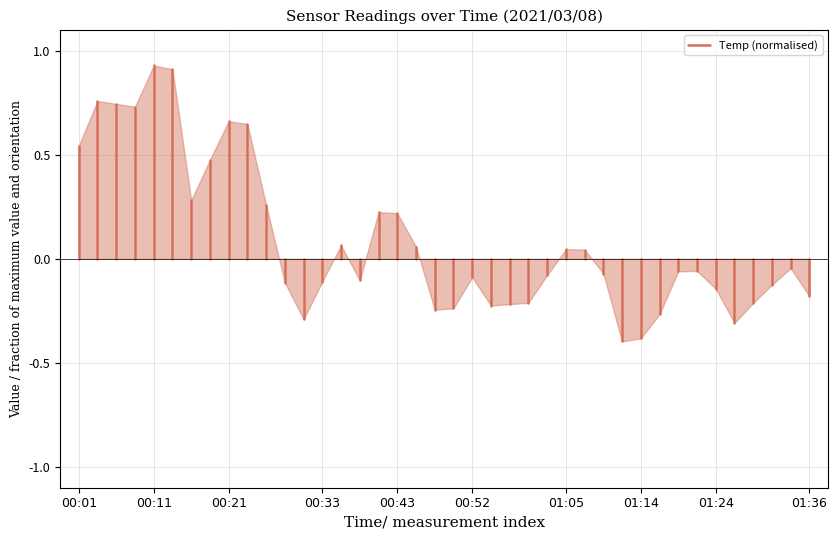

What is the smallest value displayed?

-0.4